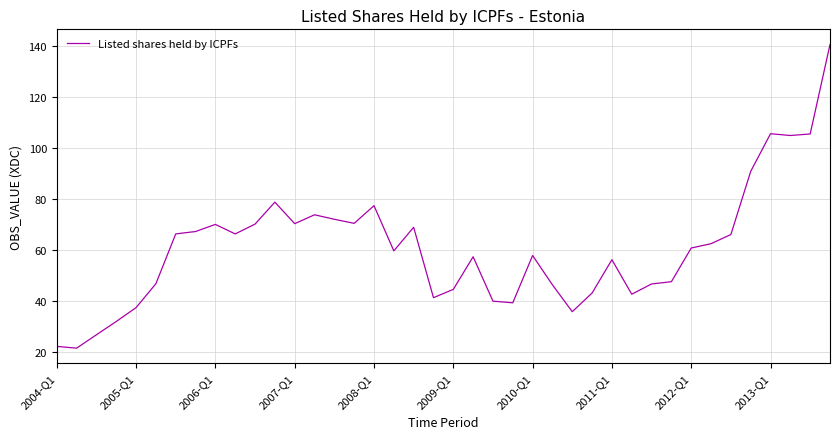

What is the greatest value displayed?

140.6